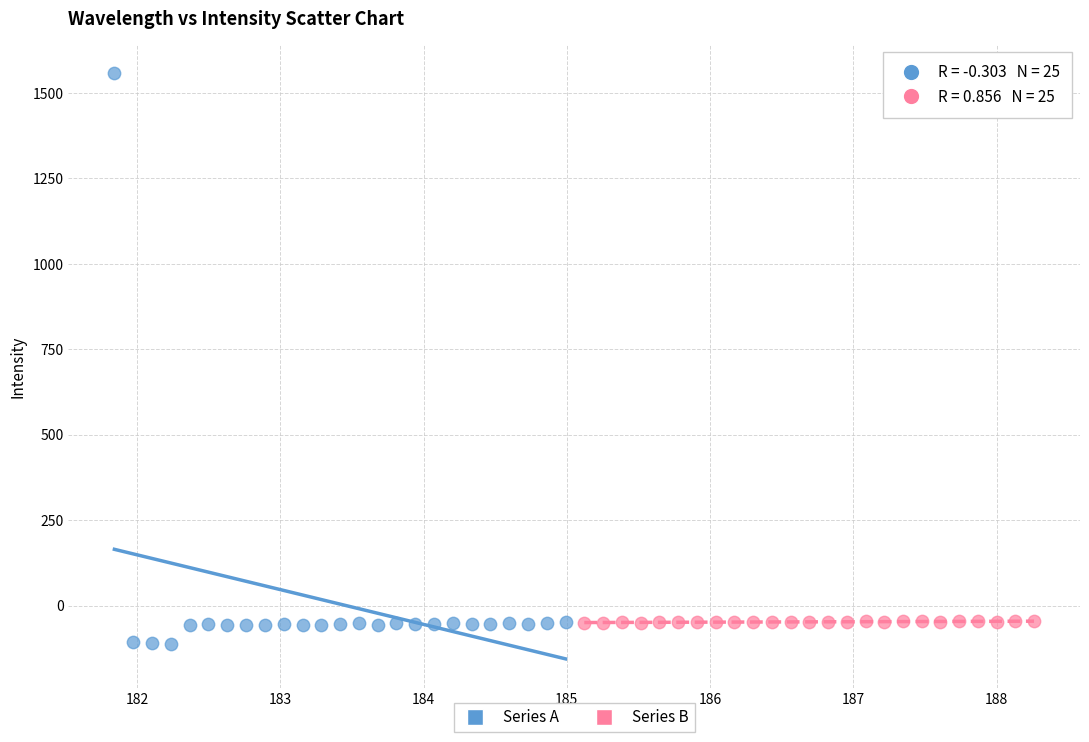

Which series contains the highest Y value?

Series A